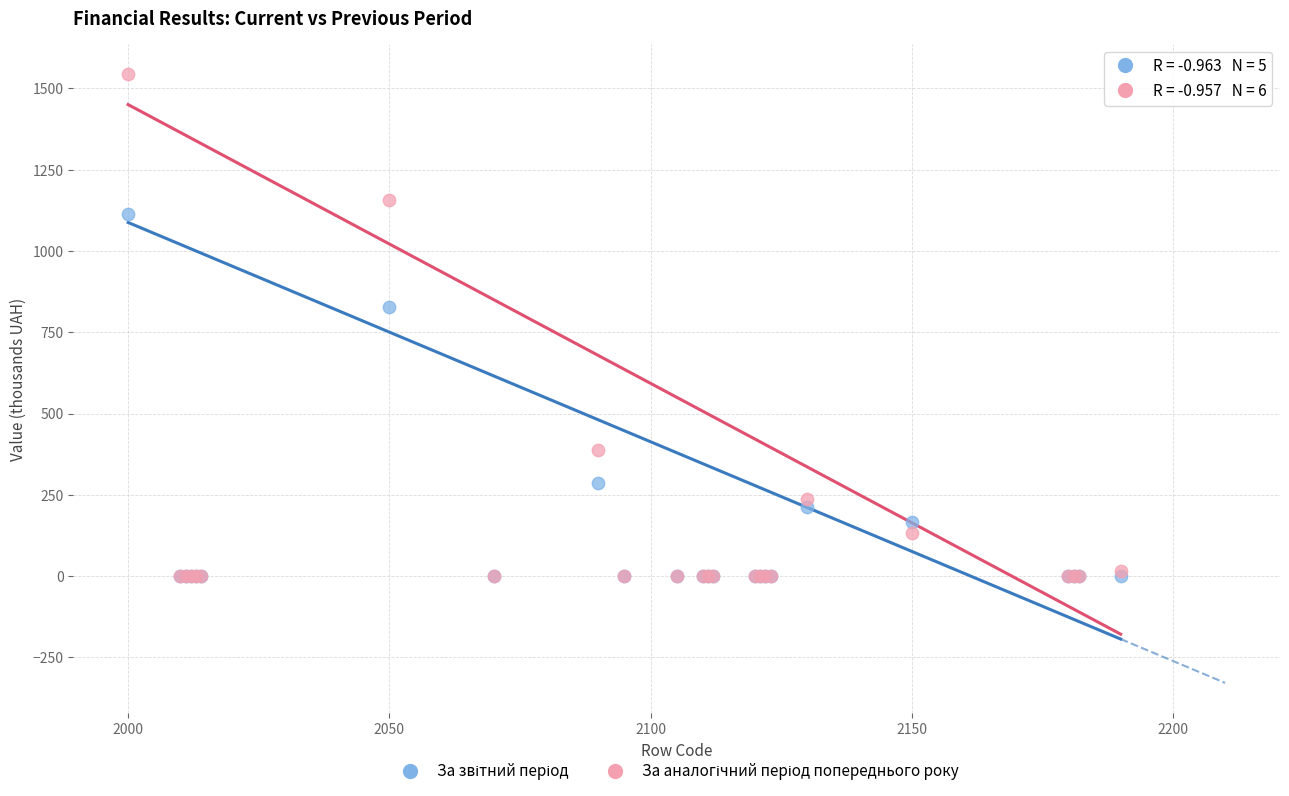

Across all series, what Y value is closest to 771?

828